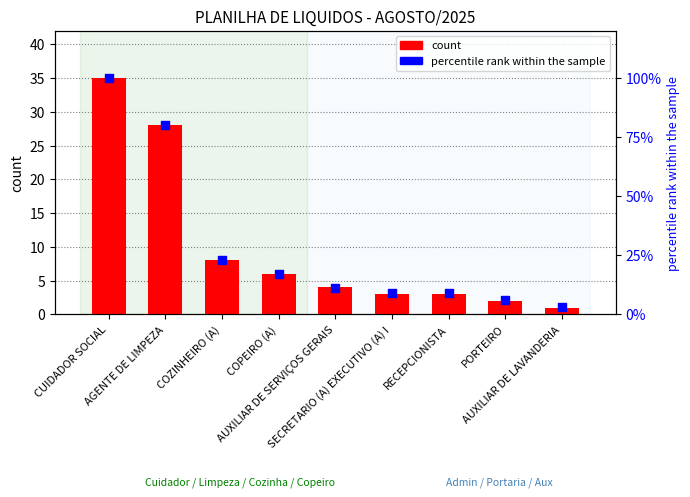

What are all the series names shown in the legend?

count, percentile rank within the sample